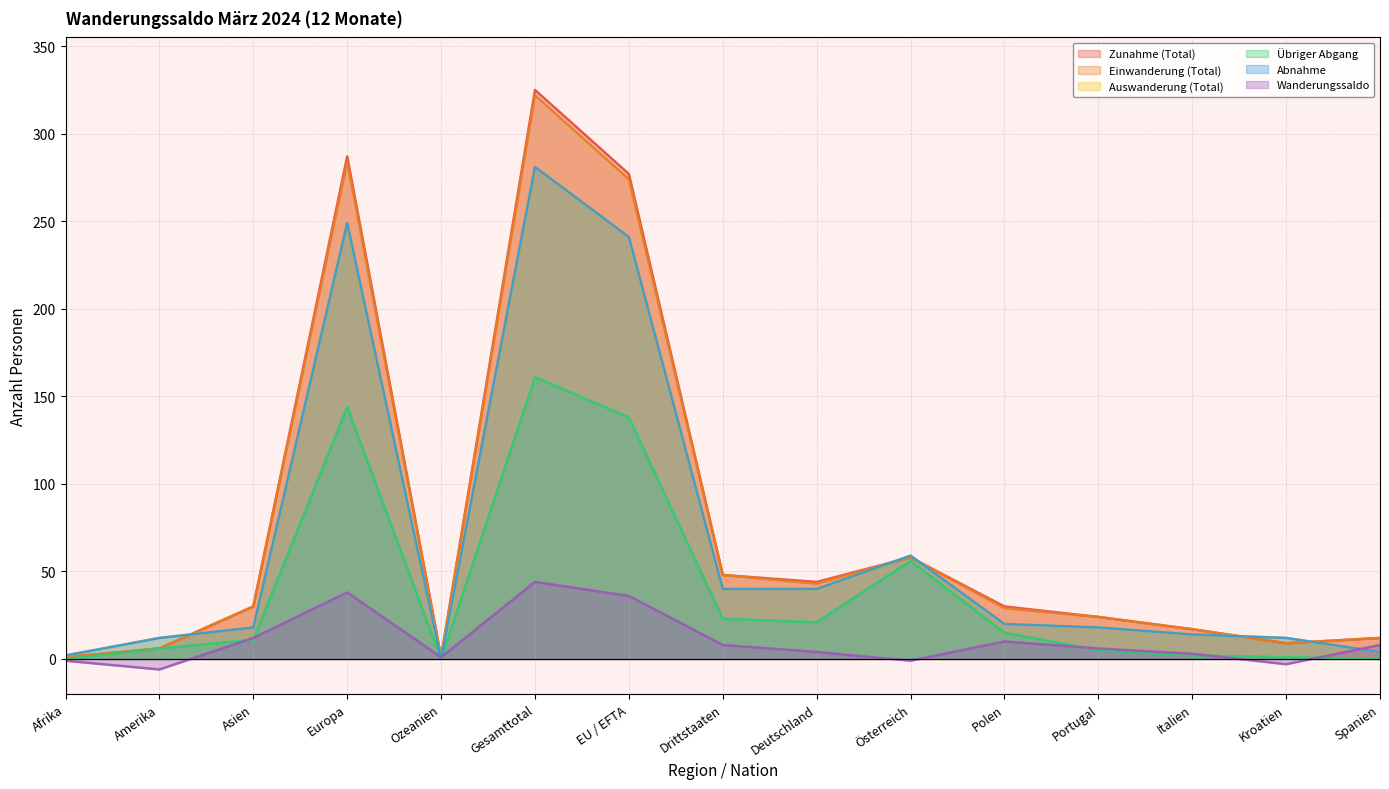

How many interior local peaks does the Zunahme (Total) series have?

3